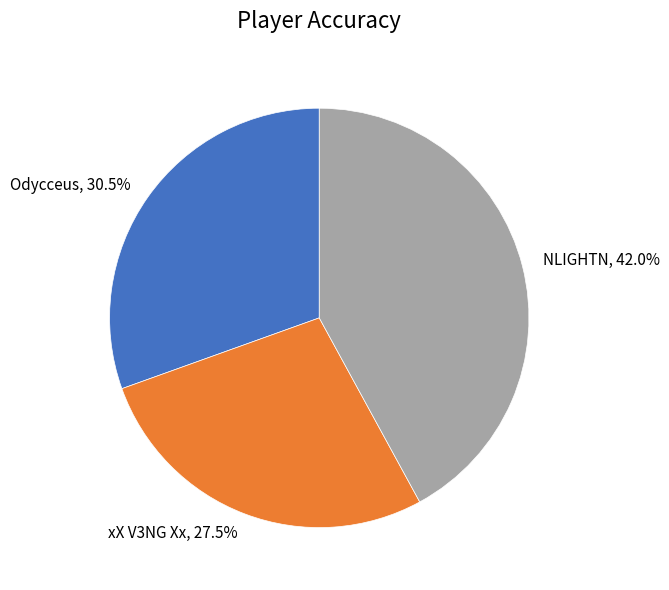

Is xX V3NG Xx the majority of the pie?

No